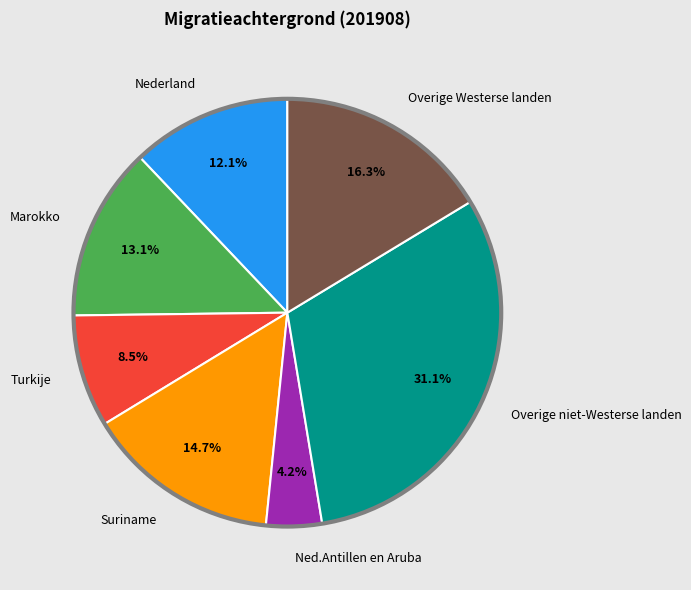

To the nearest percent, what portion does Overige Westerse landen represent?

16%